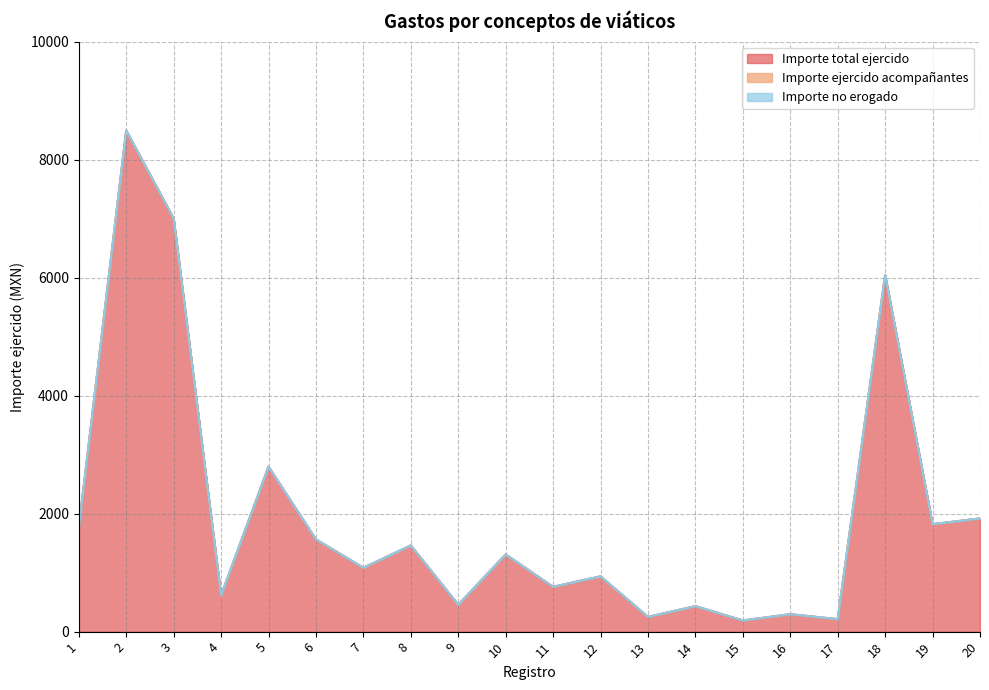

Rank the series at 15 from lowest to highest value.

Importe ejercido acompañantes, Importe no erogado, Importe total ejercido